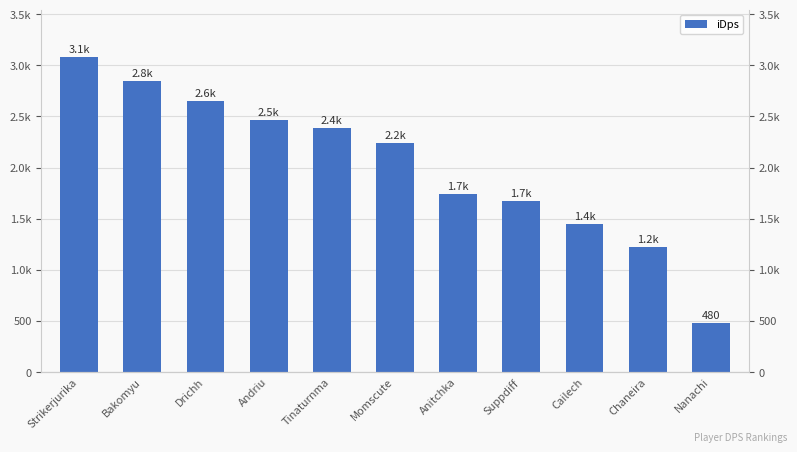

How many bars are there in total?

11